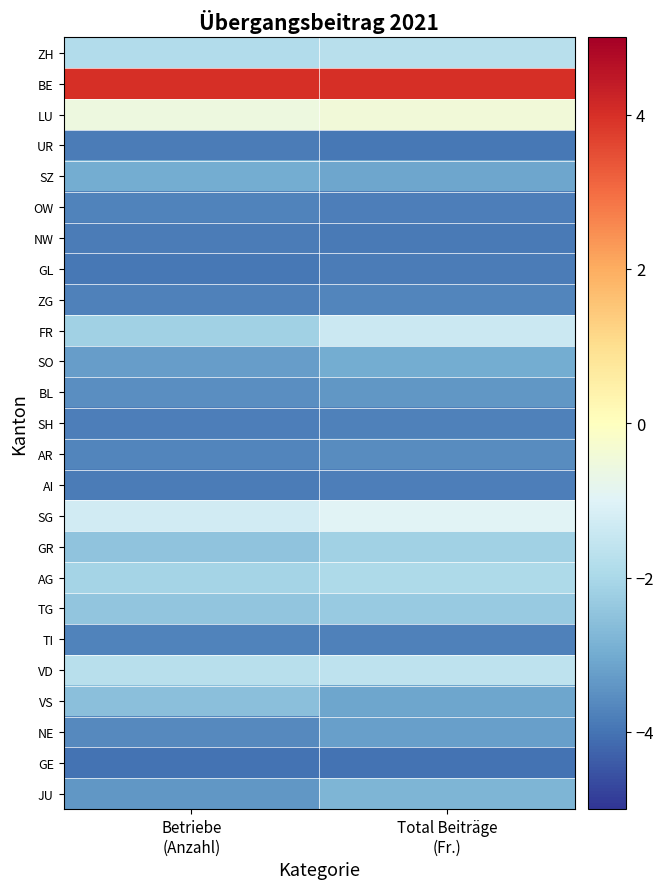

What is the total value across all series at Betriebe
(Anzahl)?

-68.1